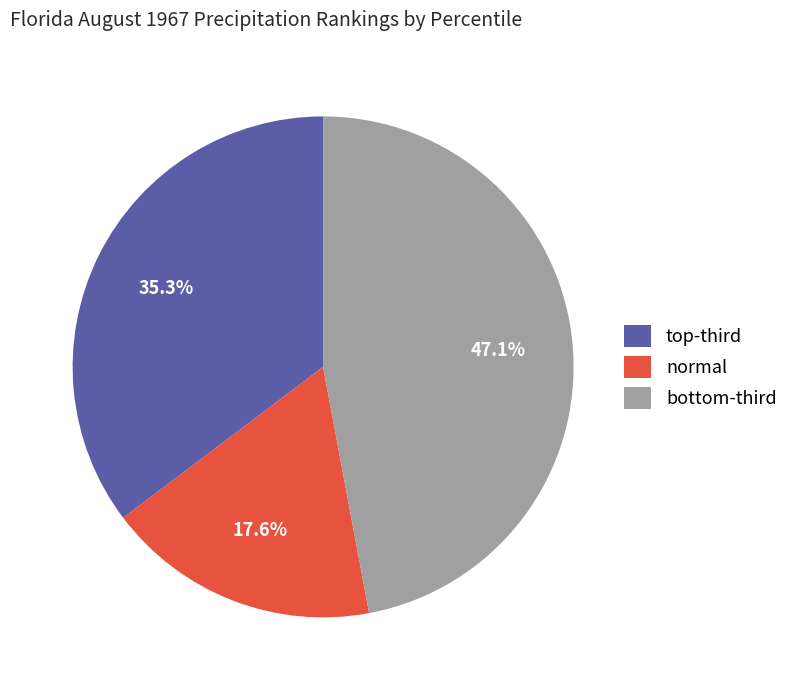

What is the largest slice in the pie chart?

bottom-third